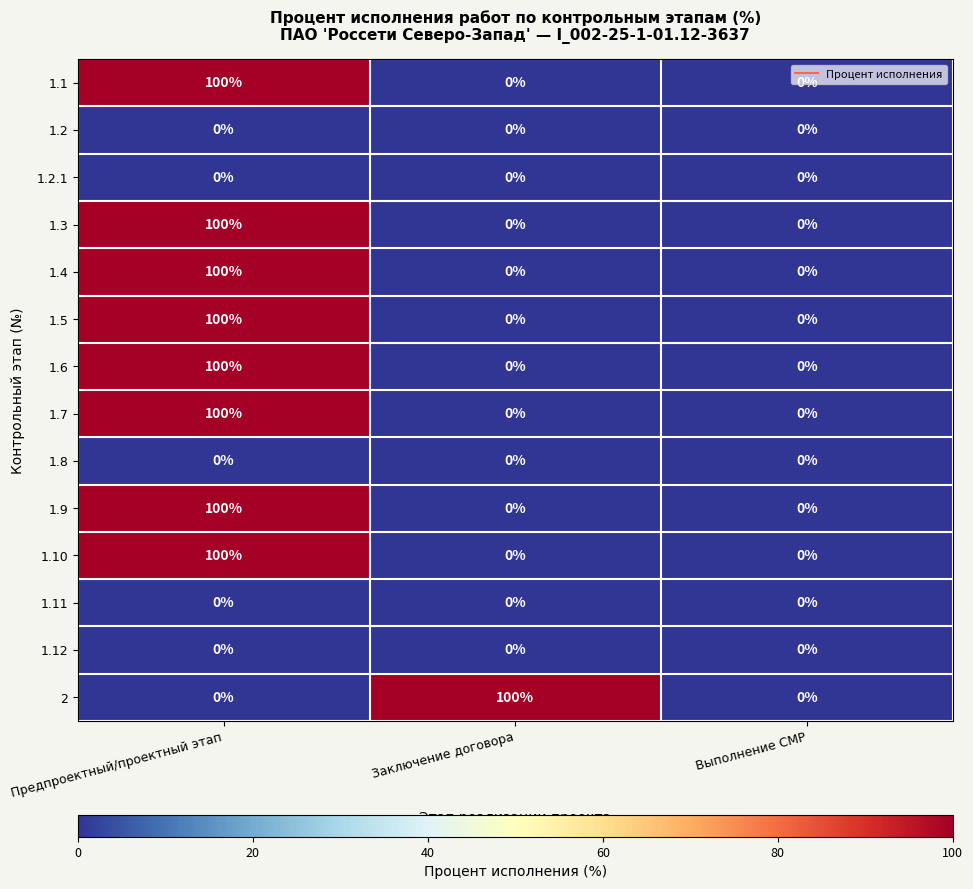

What is the spread (max minus min) of values at Предпроектный/проектный этап?

100